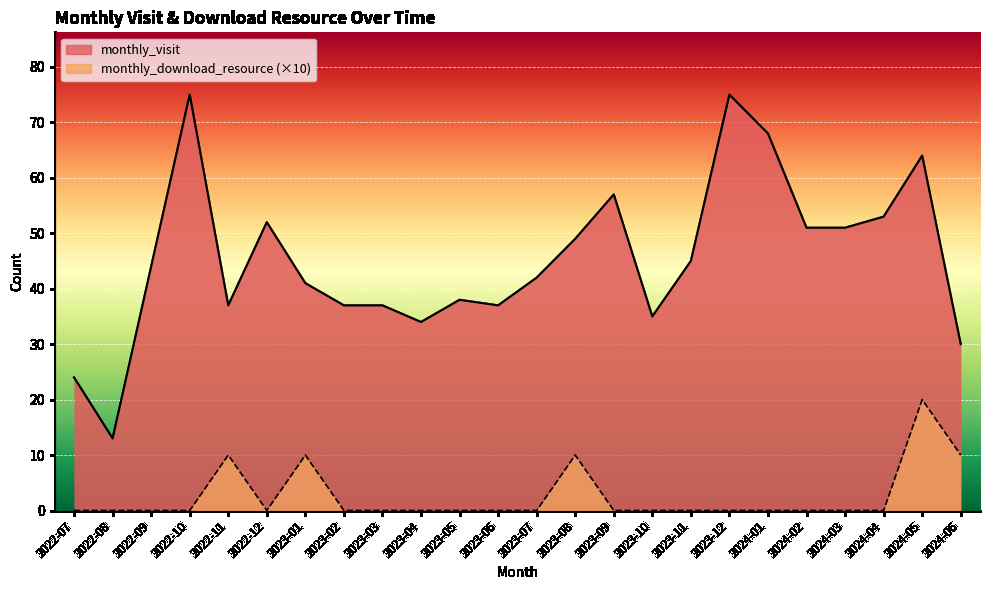

How many categories are shown in the chart?

24